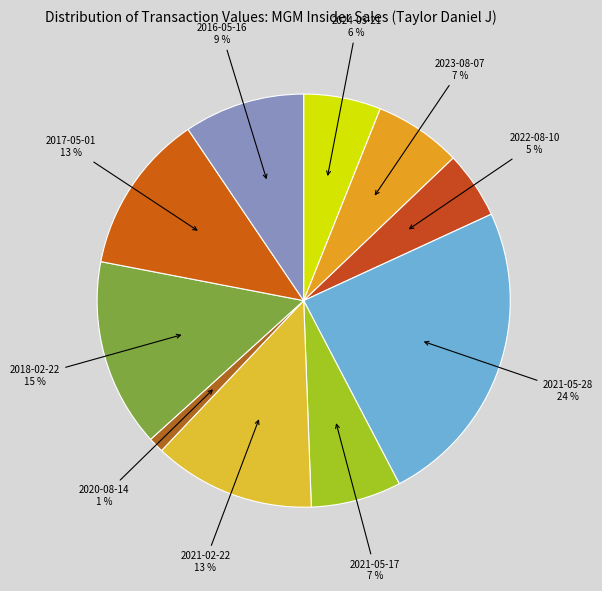

Is 2017-05-01 the majority of the pie?

No